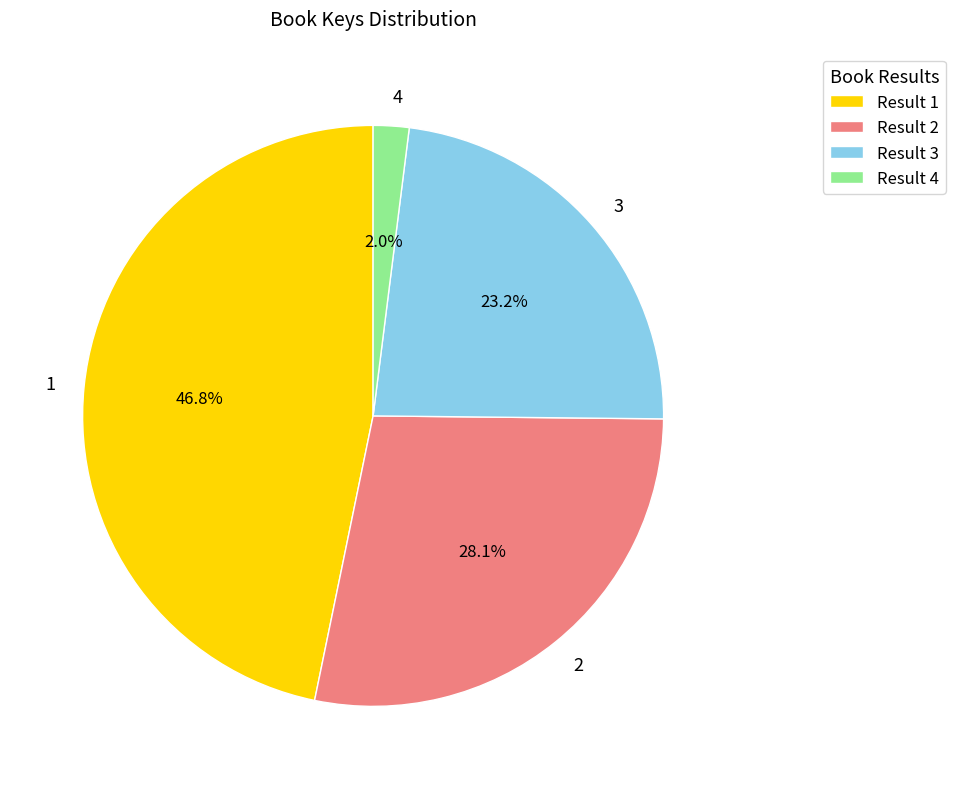

Which has a higher value, 4 or 3?

3